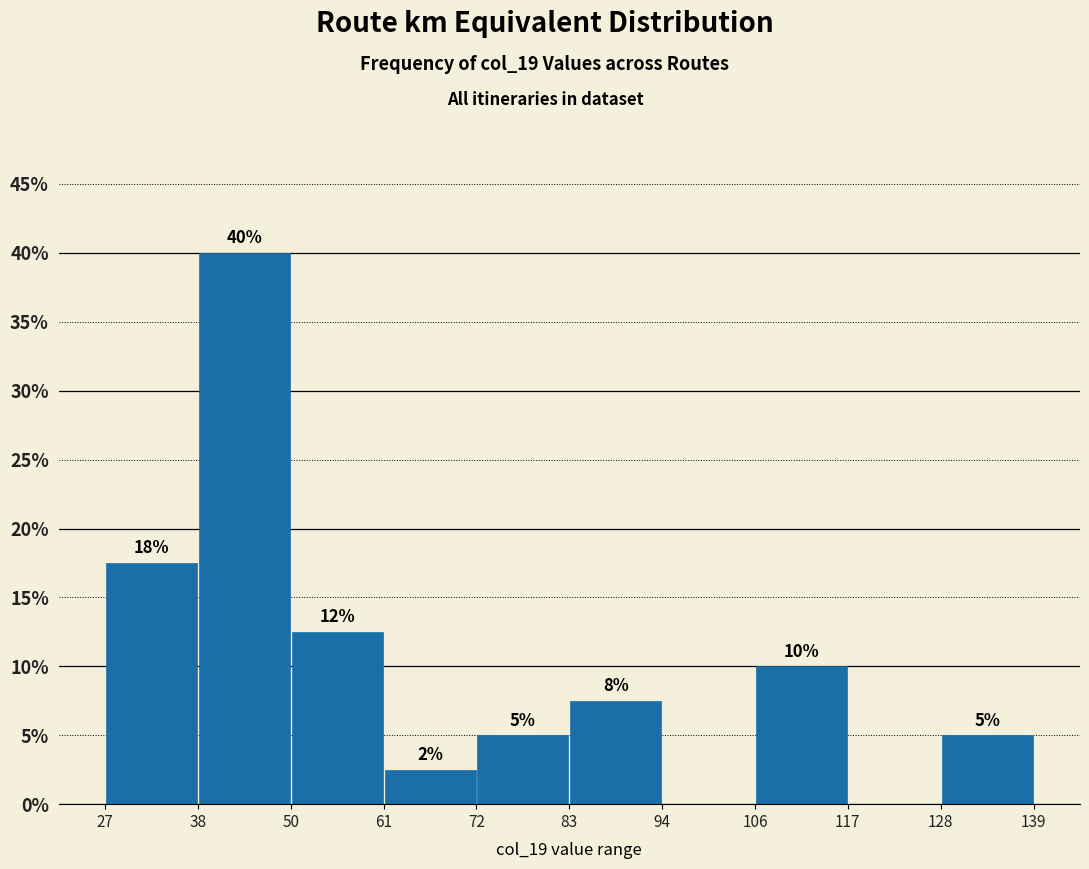

Over which range of the x-axis is the bar tallest?

38 to 50